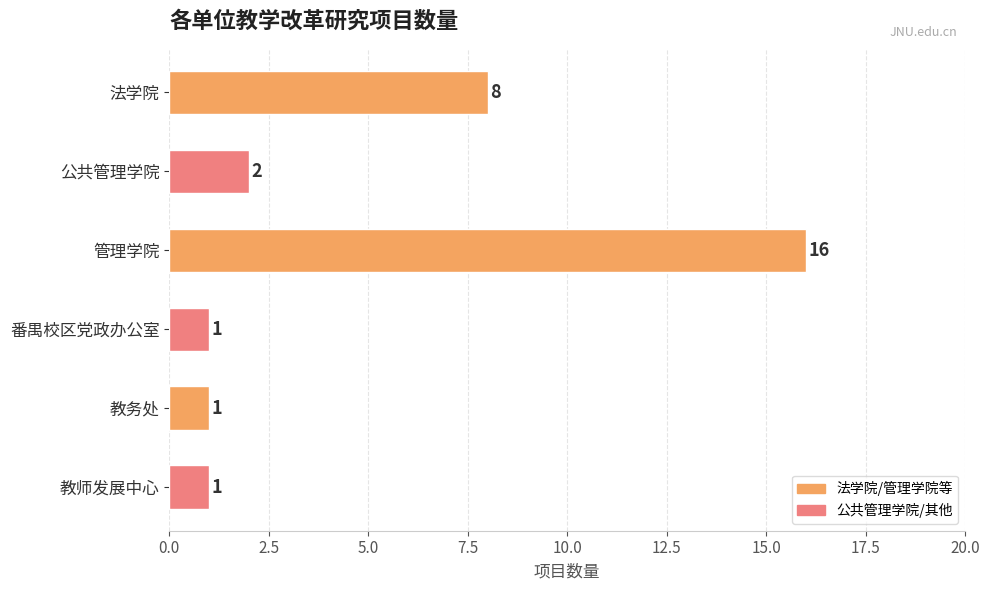

Reading bottom to top, what are all the values shown in this chart?

教师发展中心=1	教务处=1	番禺校区党政办公室=1	管理学院=16	公共管理学院=2	法学院=8